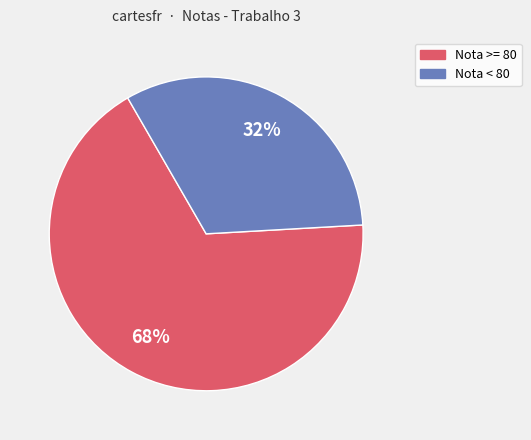

Is there any slice that represents more than half of the pie?

Yes